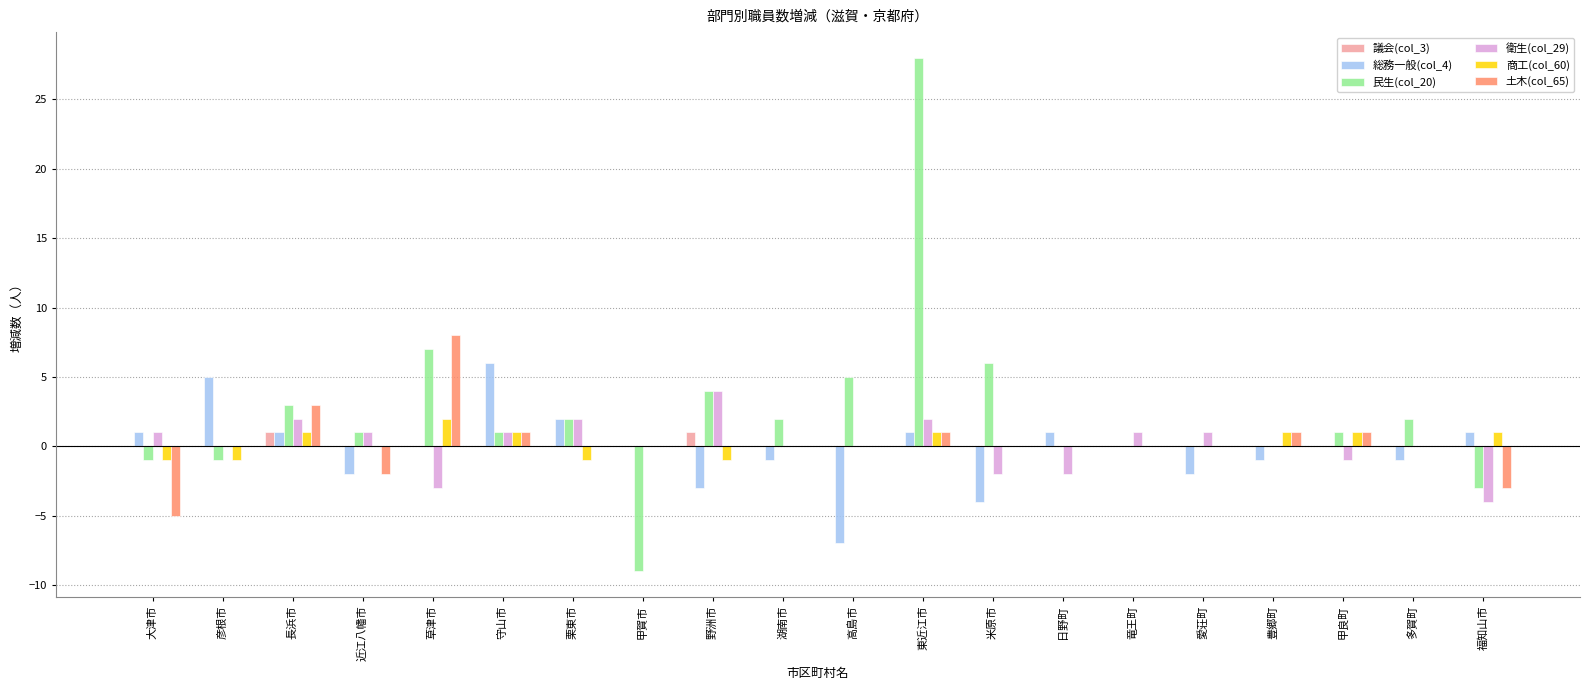

Reading left to right, transcribe all the data shown in this chart.

議会(col_3): 0	0	1	0	0	0	0	0	1	0	0	0	0	0	0	0	0	0	0	0
総務一般(col_4): 1	5	1	-2	0	6	2	0	-3	-1	-7	1	-4	1	0	-2	-1	0	-1	1
民生(col_20): -1	-1	3	1	7	1	2	-9	4	2	5	28	6	0	0	0	0	1	2	-3
衛生(col_29): 1	0	2	1	-3	1	2	0	4	0	0	2	-2	-2	1	1	0	-1	0	-4
商工(col_60): -1	-1	1	0	2	1	-1	0	-1	0	0	1	0	0	0	0	1	1	0	1
土木(col_65): -5	0	3	-2	8	1	0	0	0	0	0	1	0	0	0	0	1	1	0	-3